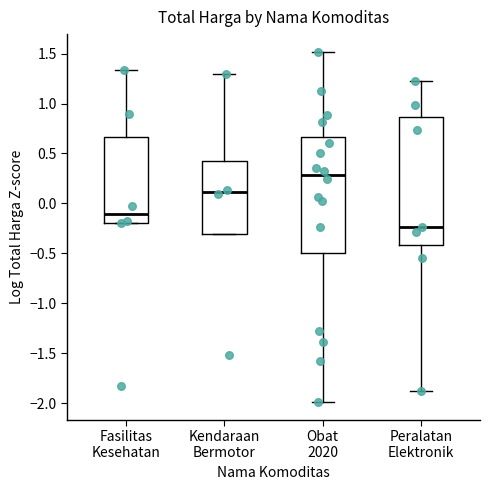

Comparing the boxes themselves (not the whiskers), which one is the tallest?

Peralatan Elektronik